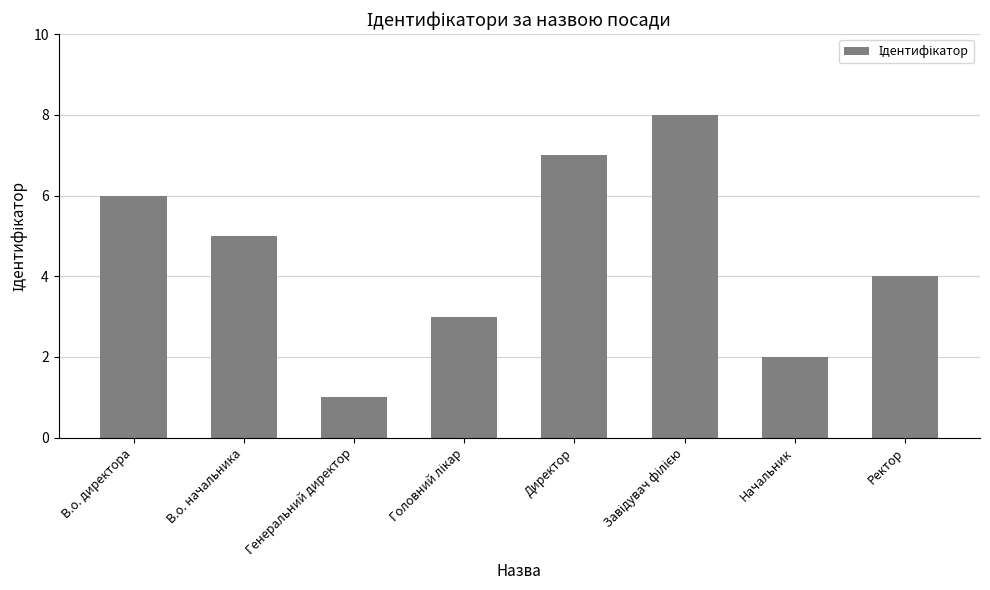

What is the smallest value displayed?

1